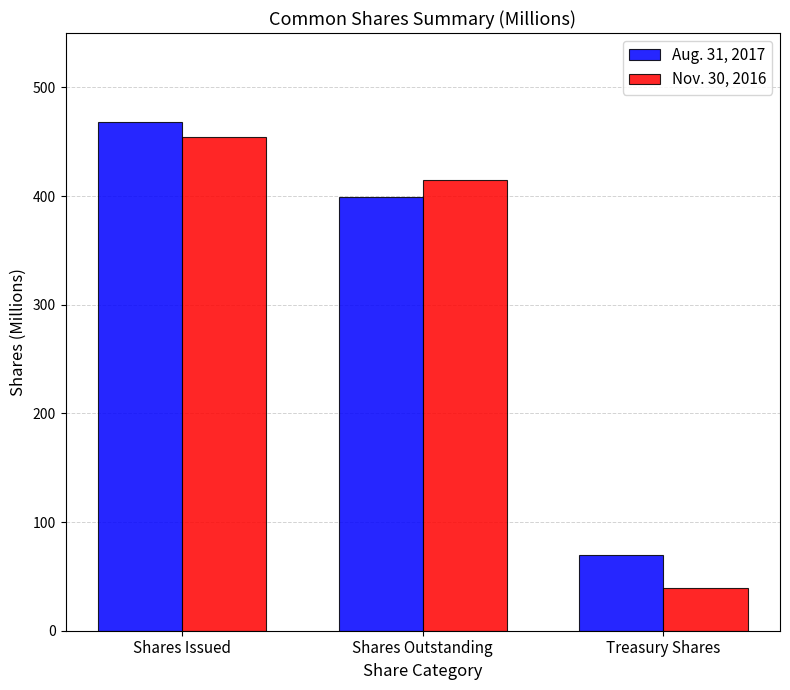

Reading left to right, extract all data points from this chart.

Aug. 31, 2017: 468.4	398.9	69.5
Nov. 30, 2016: 454.1	415.0	39.1